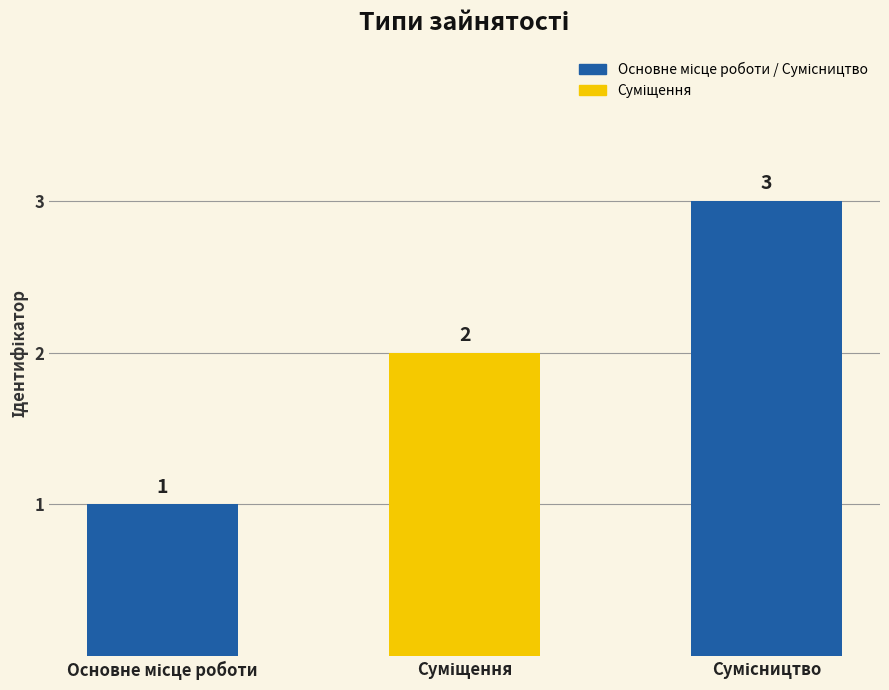

True or false: the data shows 3 at Суміщення.

False